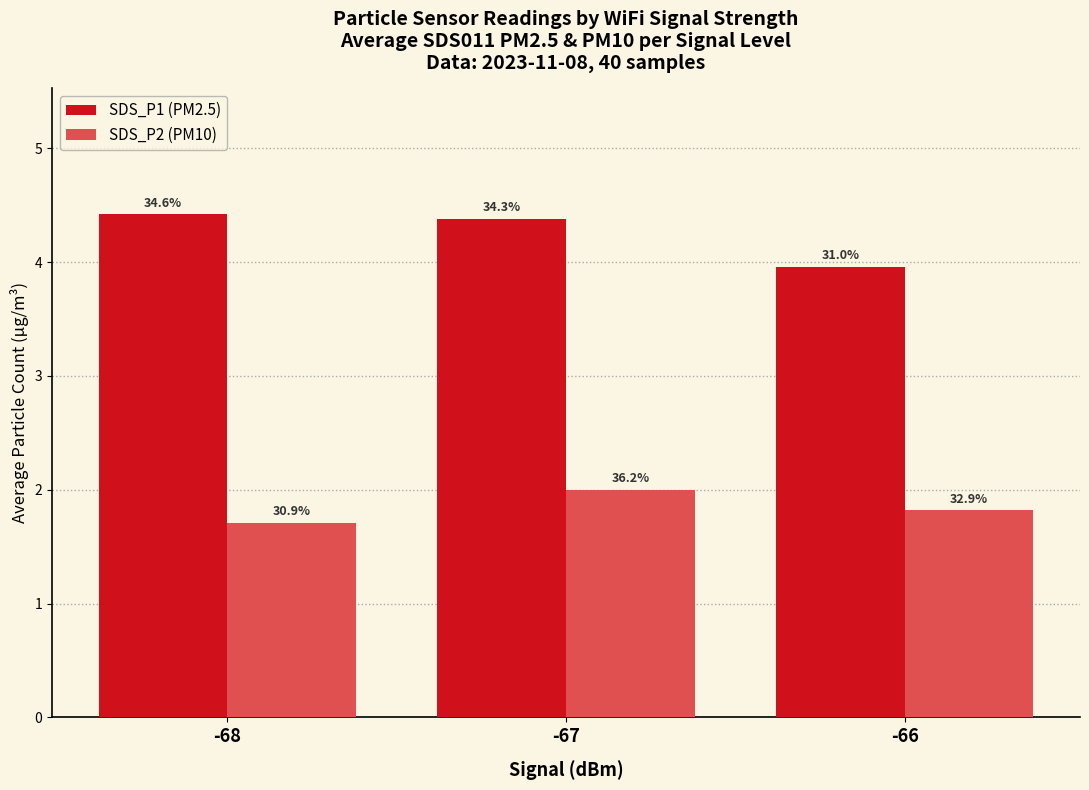

How many bars are there in total?

6